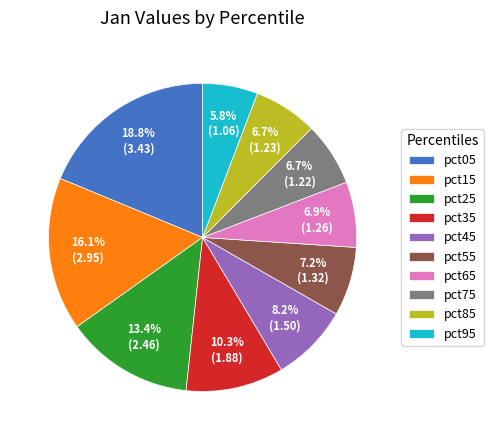

What percentage do pct85 and pct95 together represent?

12.5%